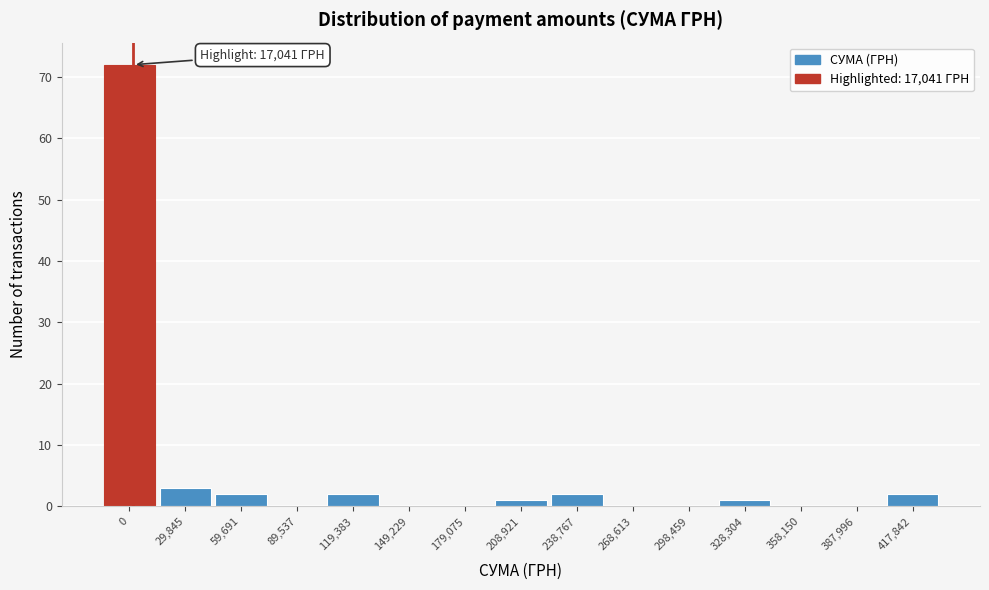

Reading left to right, what are all the values shown in this chart?

0=72	29,845=3	59,691=2	89,537=0	119,383=2	149,229=0	179,075=0	208,921=1	238,767=2	268,613=0	298,459=0	328,304=1	358,150=0	387,996=0	417,842=2